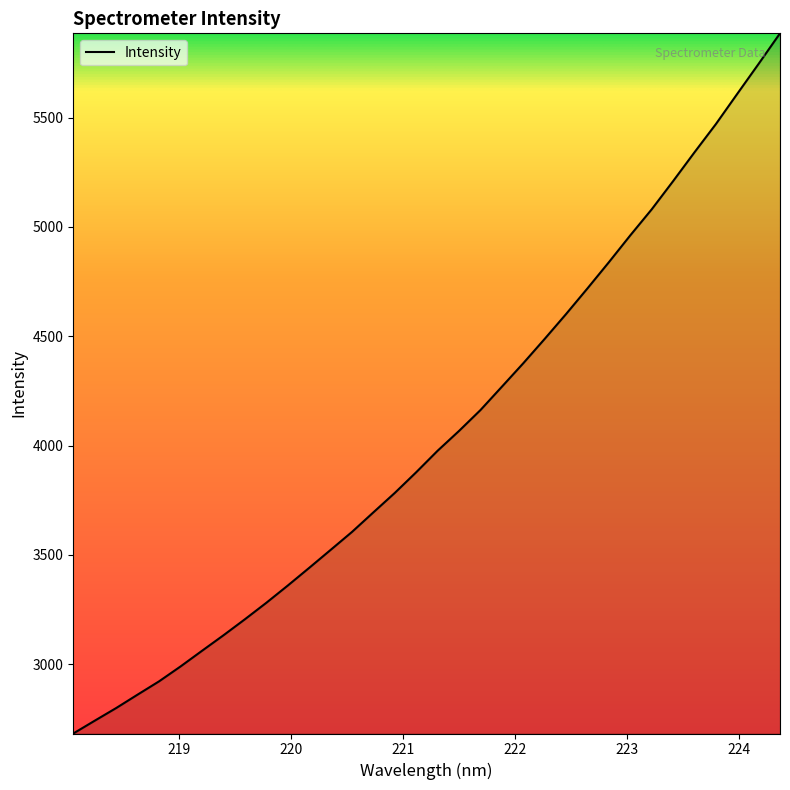

What is the difference between the maximum and minimum values?

3201.7